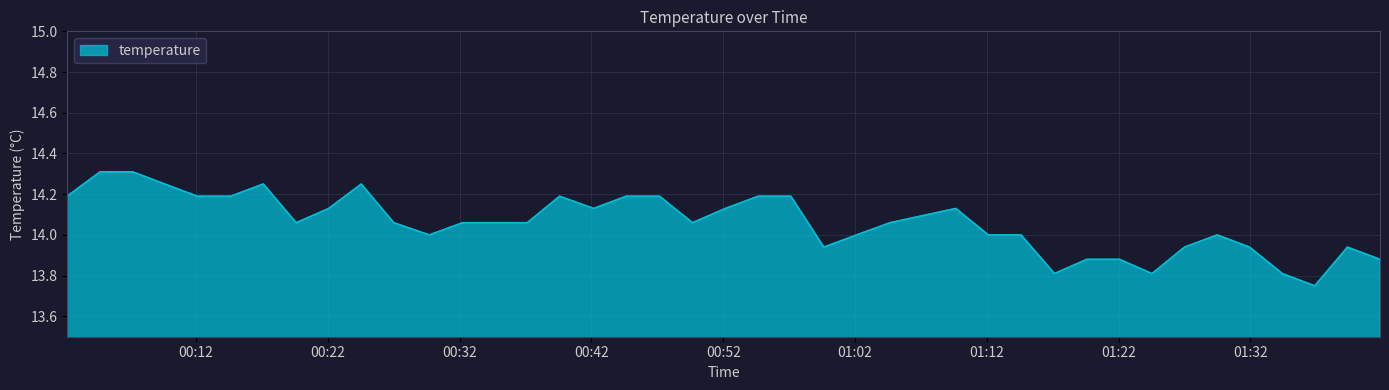

What is the smallest value displayed?

13.8